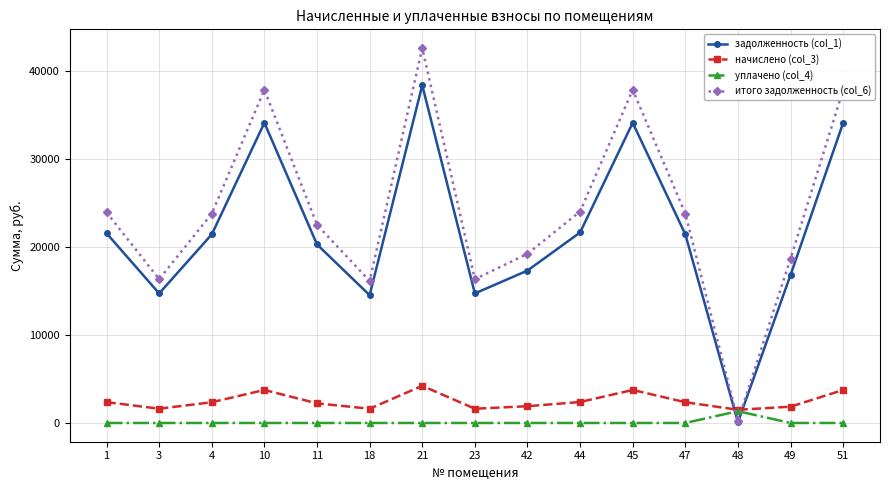

At how many categories does at least one series exceed 27610?

4